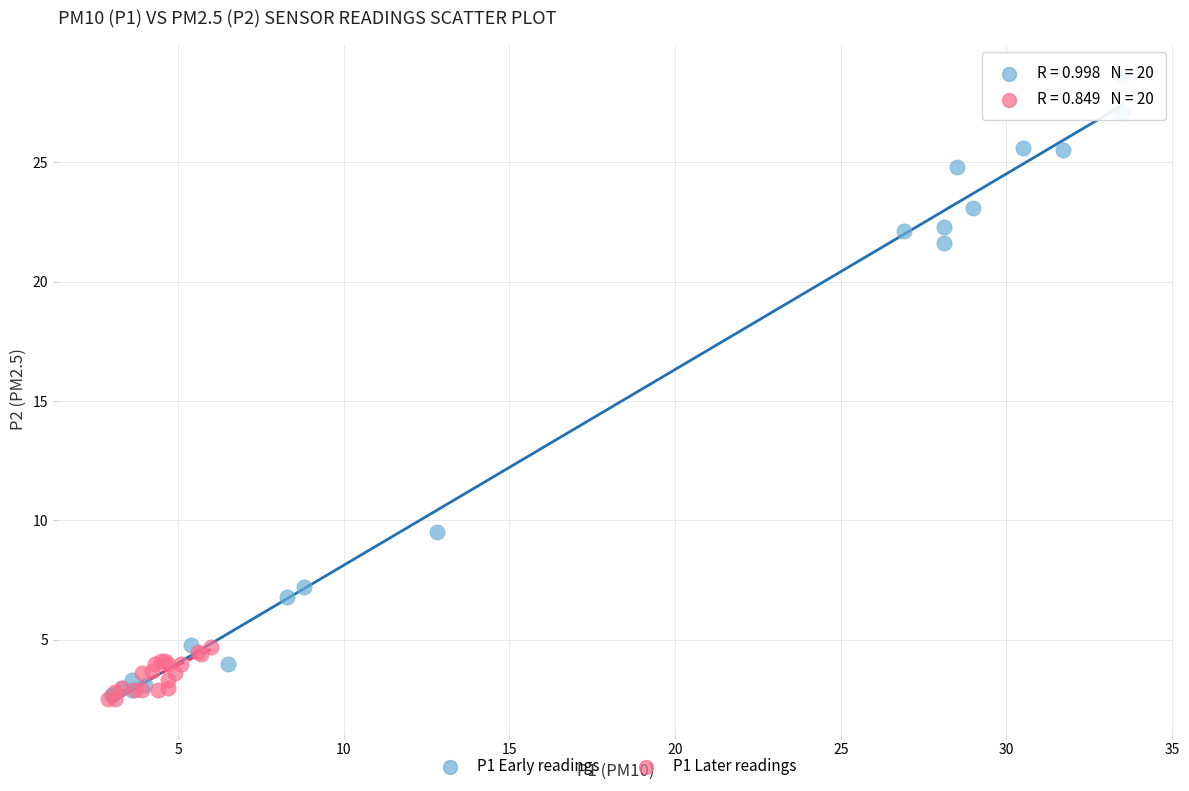

Which series reaches the maximum Y coordinate?

P1 Early readings